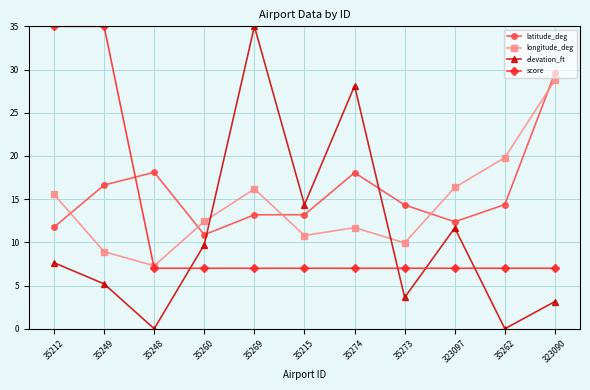

What is the label of the 7th point from the left?

35274